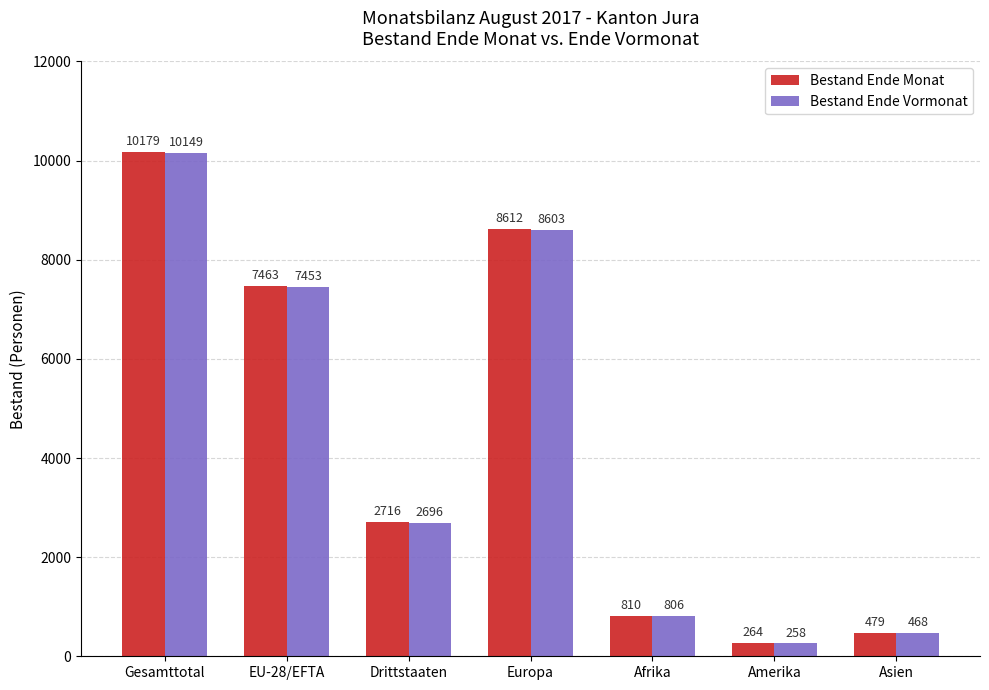

How many series are shown in this chart?

2